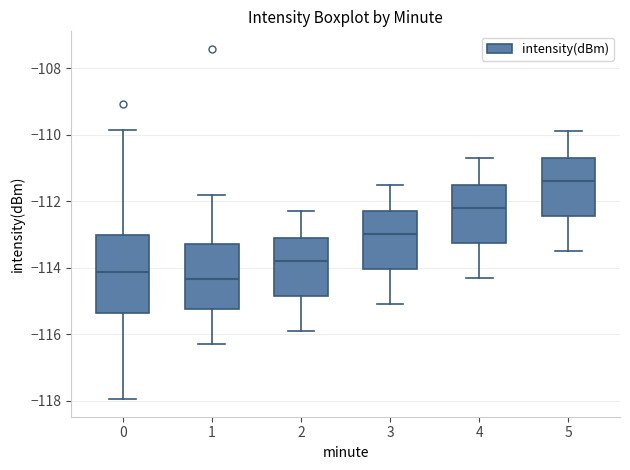

Where is the lower edge of the box at x = 5 on the y-axis? The values are not printed on the chart, so give them approximately, as read against the axis.

-112.4